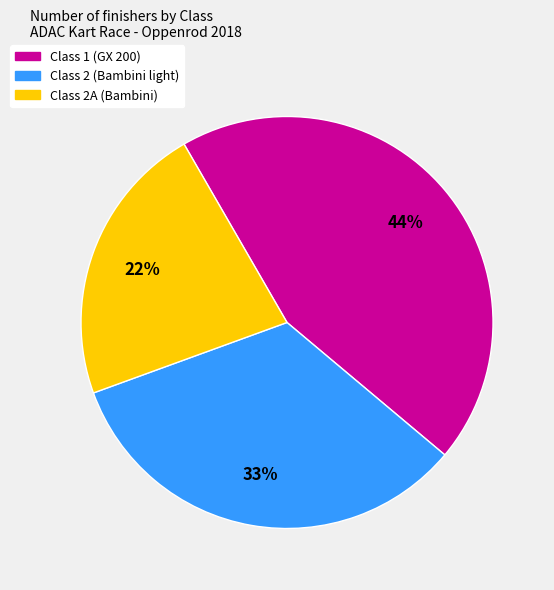

To the nearest percent, what is the average slice percentage?

33%